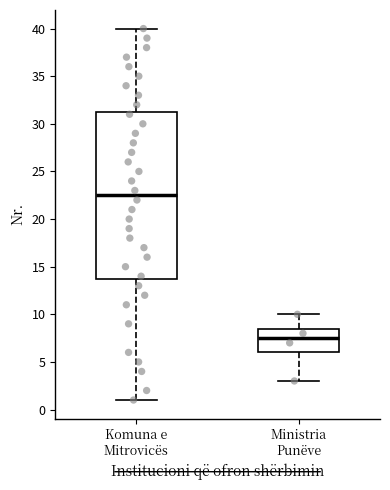

Where is the upper edge of the box for Komuna e Mitrovicës on the y-axis? The values are not printed on the chart, so give them approximately, as read against the axis.

31.5